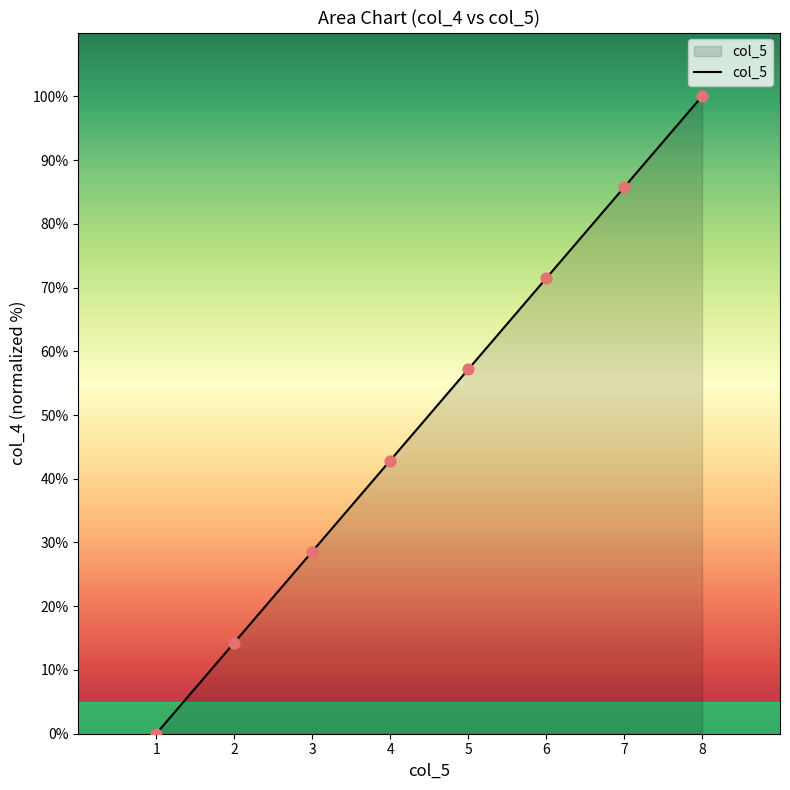

What is the change in value from 4 to 5?

+14.3